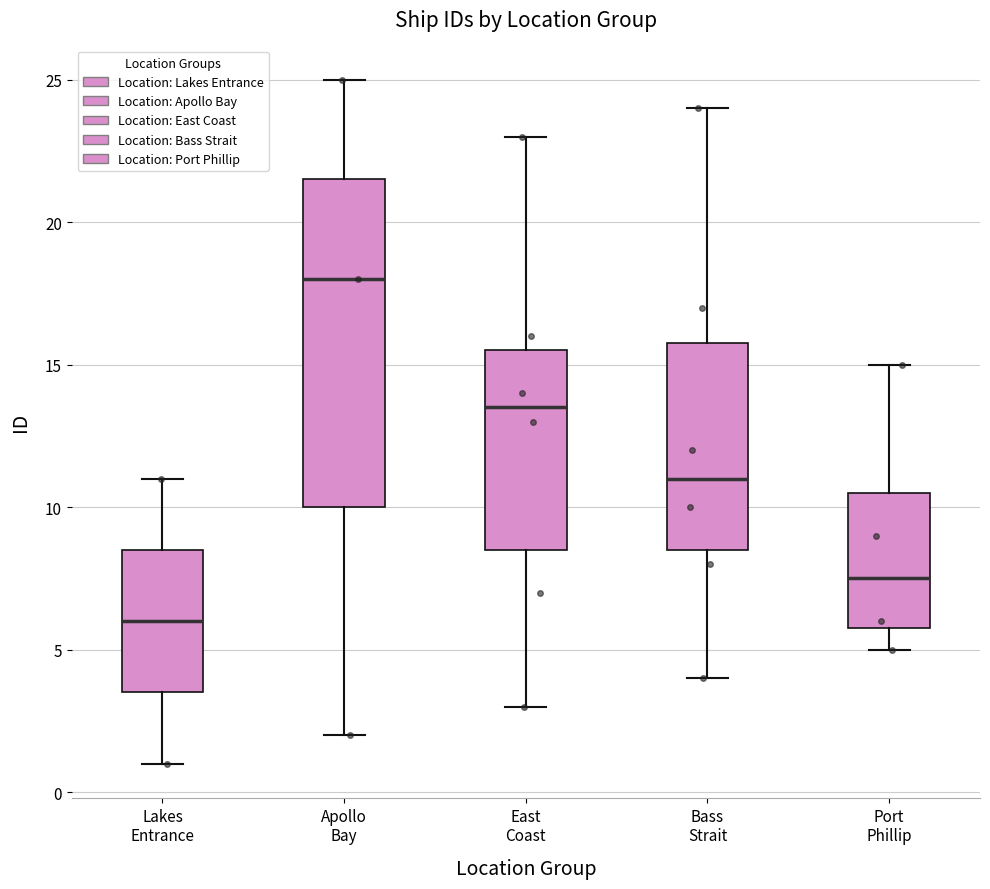

Where is the upper edge of the box for Lakes Entrance on the y-axis? The values are not printed on the chart, so give them approximately, as read against the axis.

8.5